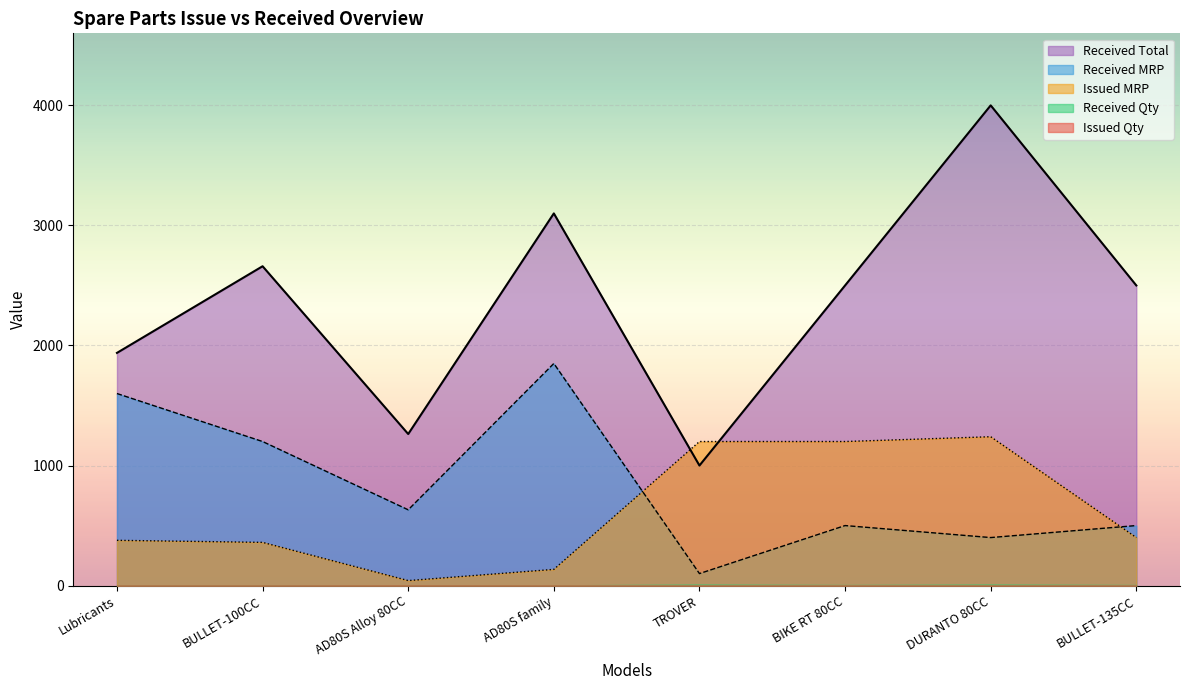

True or false: Received Total and Issued Qty cross at least once.

False